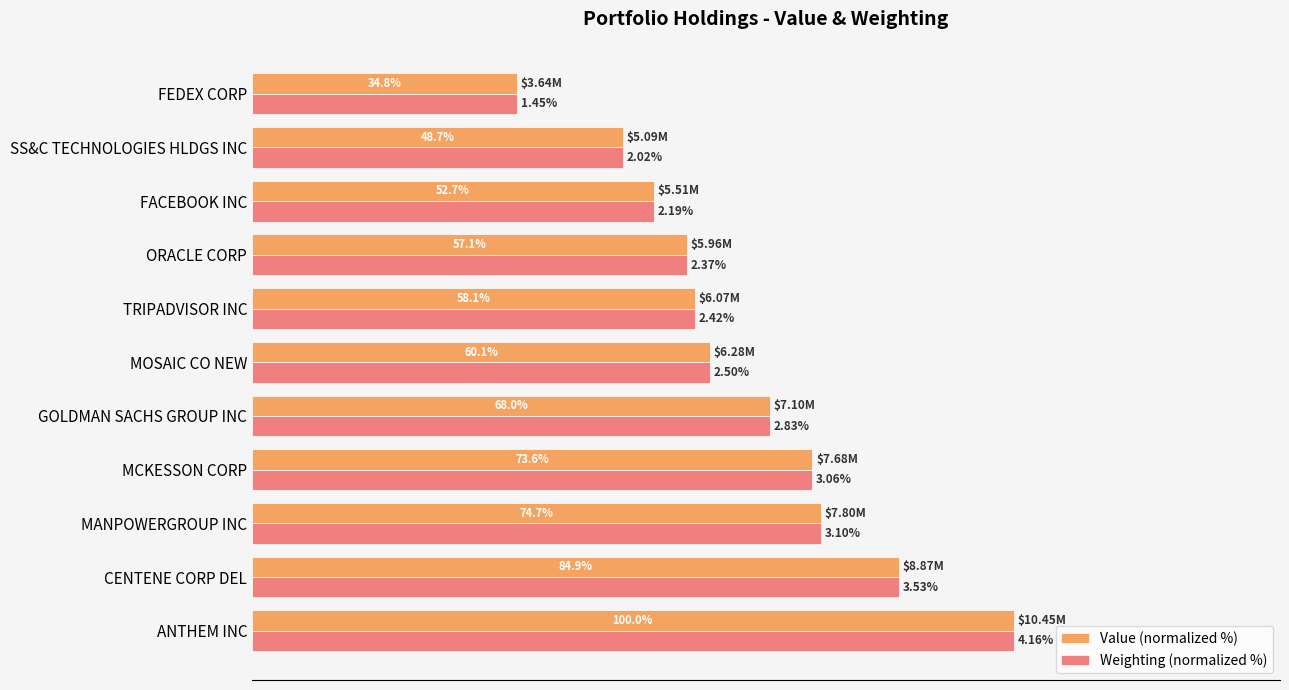

Which series has the widest spread of values?

Value (normalized %)